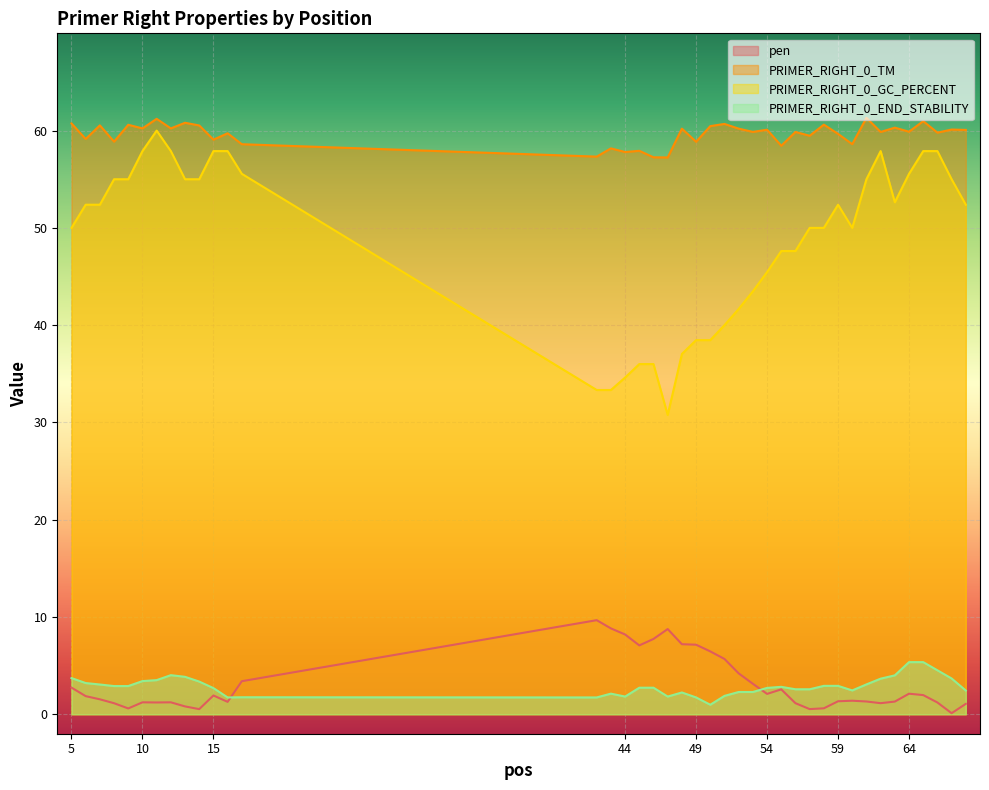

True or false: PRIMER_RIGHT_0_GC_PERCENT and PRIMER_RIGHT_0_TM intersect in this chart.

False